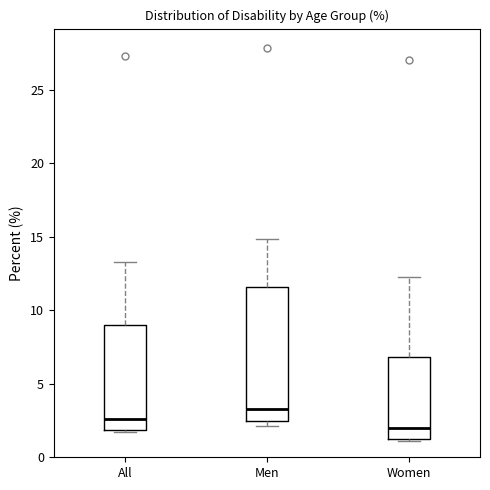

Which box is the tallest, from its lower edge to its upper edge?

Men